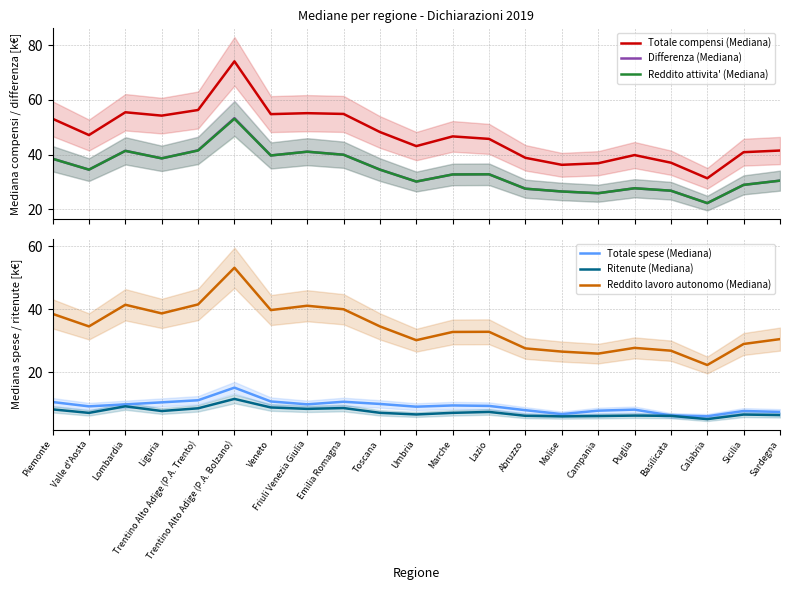

What is the label of the 19th point from the right?

Lombardia